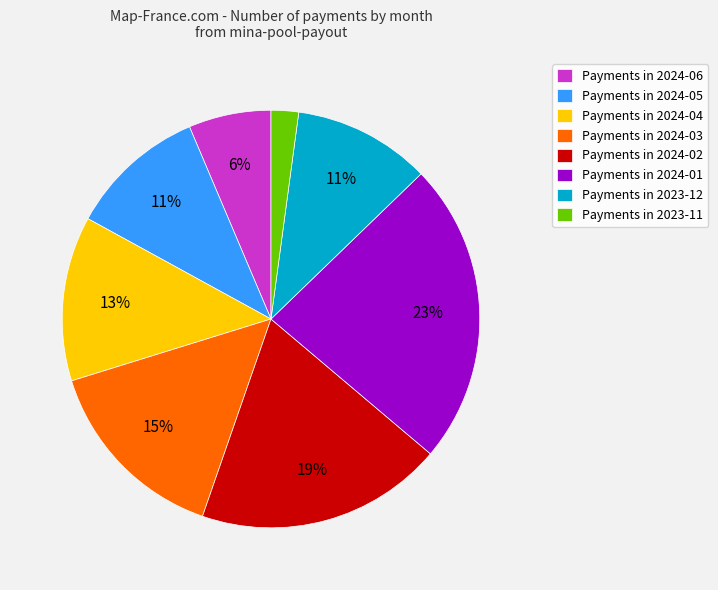

Approximately how many times larger is the value at Payments in 2024-04 compared to Payments in 2023-12?

1.2